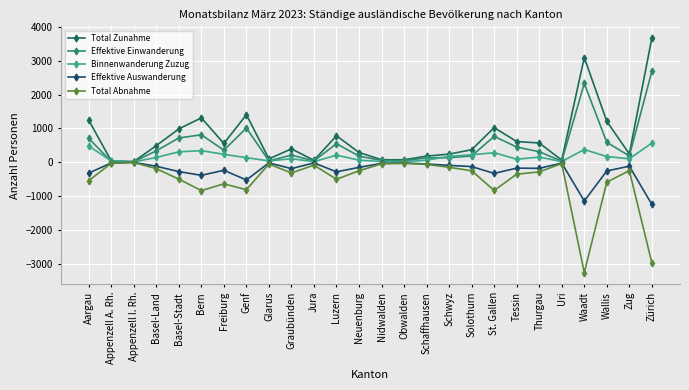

How many values in the Total Abnahme series exceed -252?

11